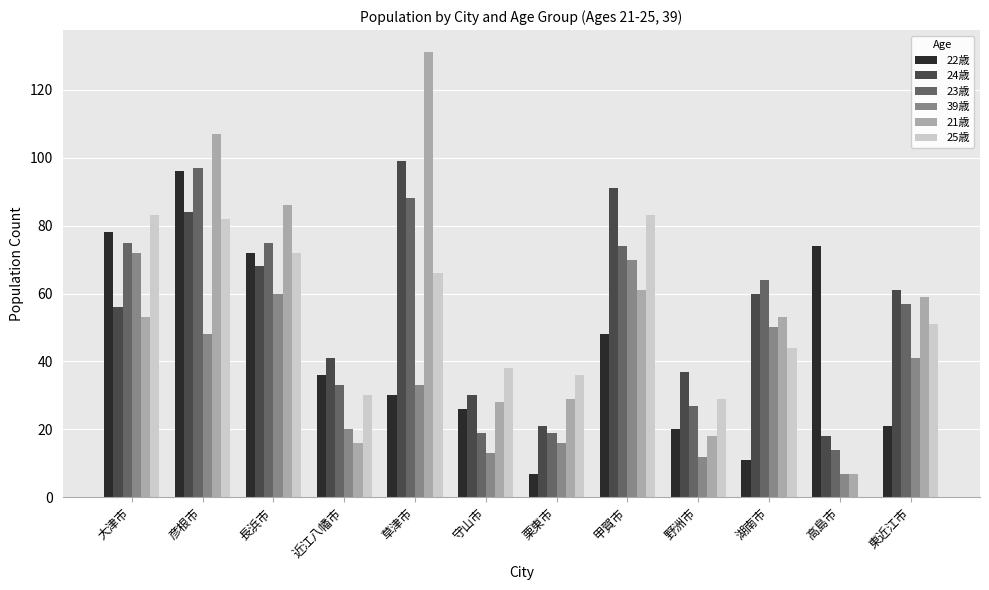

What is the total value across all series at 長浜市?

433